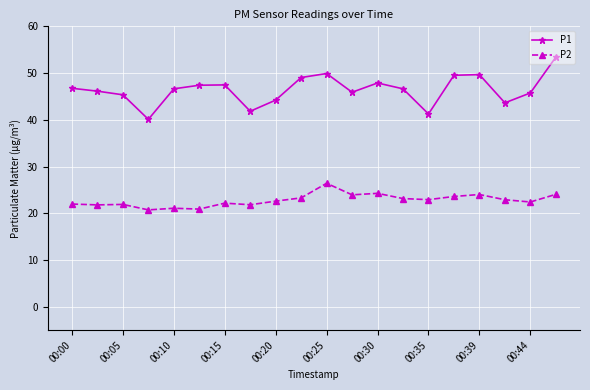

How many interior local valleys does the P1 series have?

5